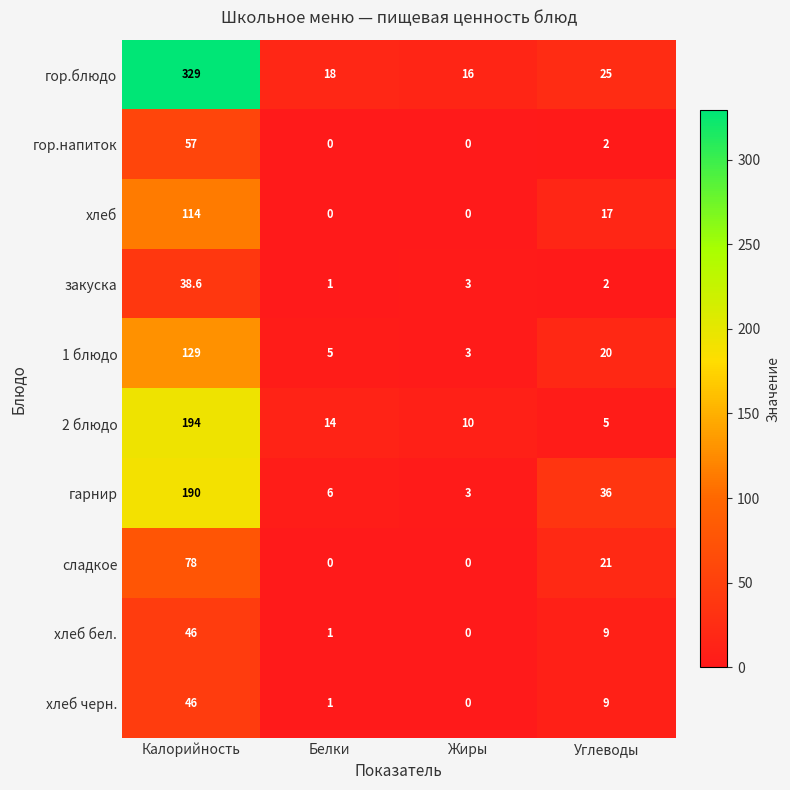

Which series has the widest spread of values?

гор.блюдо